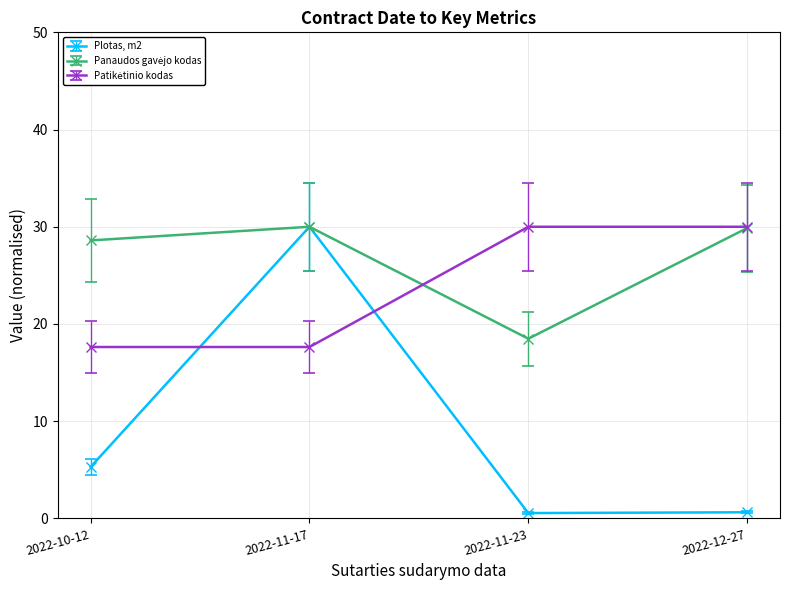

How many data points does each series have?

4